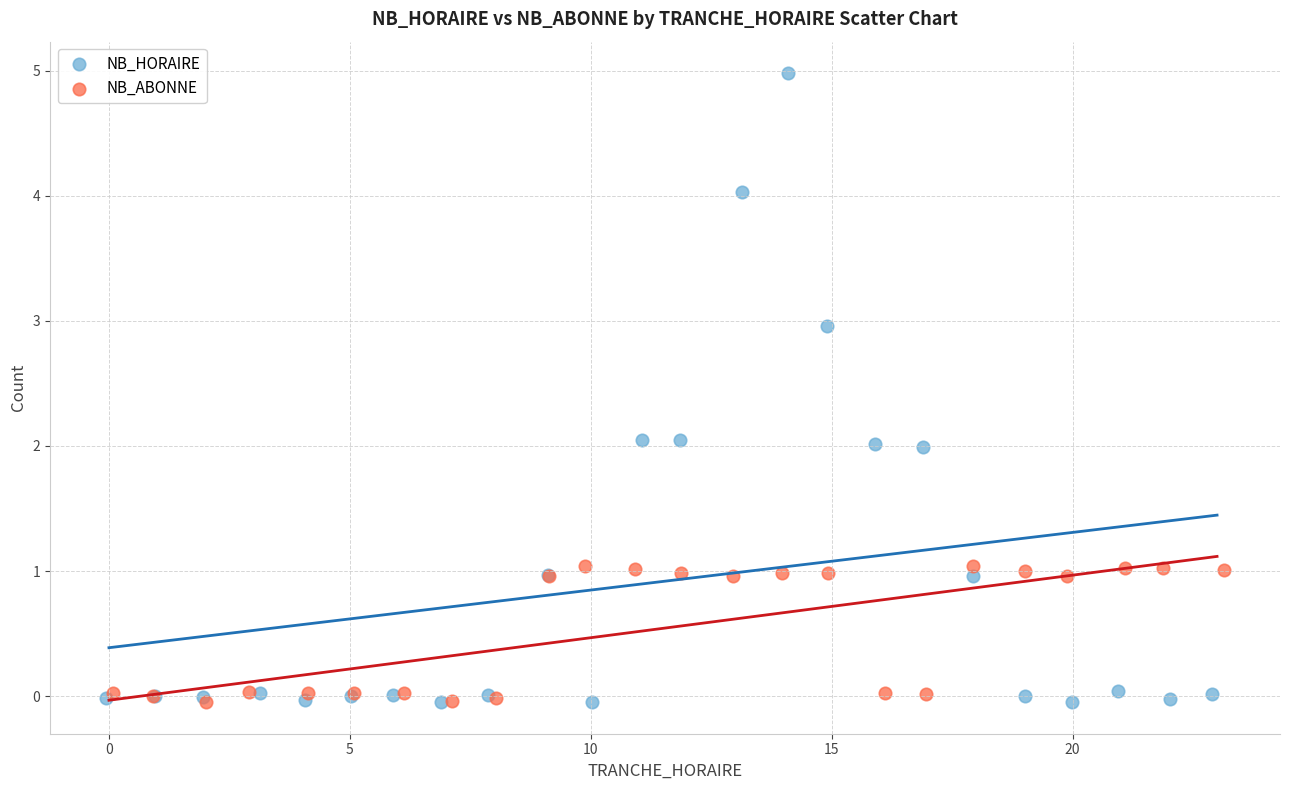

Which series contains the highest Y value?

NB_HORAIRE